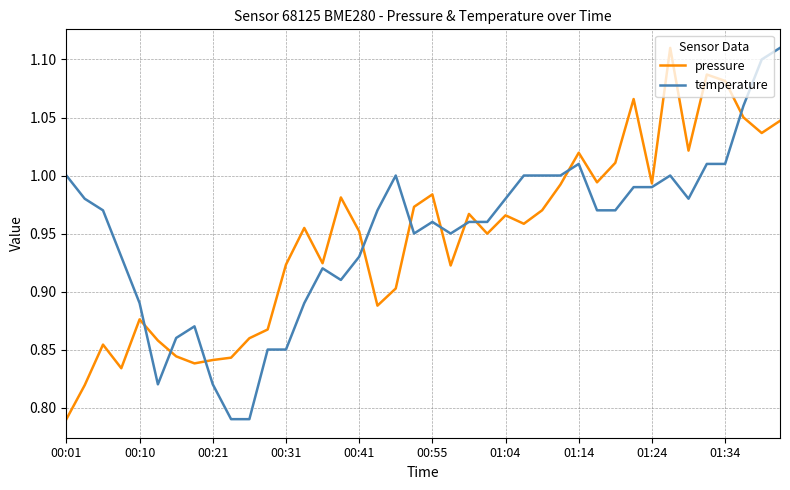

Does the chart display data point markers on the line(s)?

No